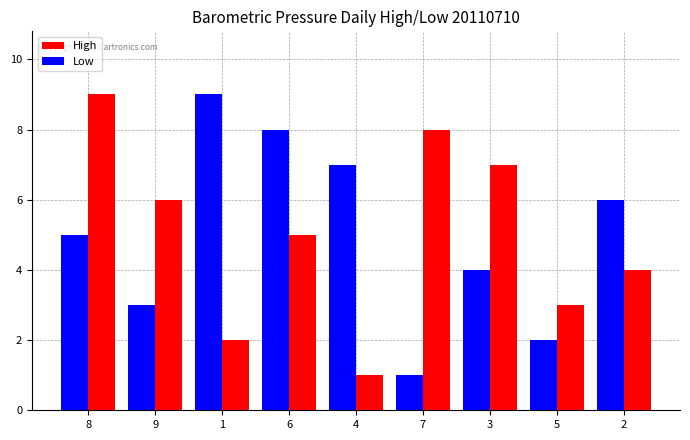

What is the label of the 4th bar from the left?

6